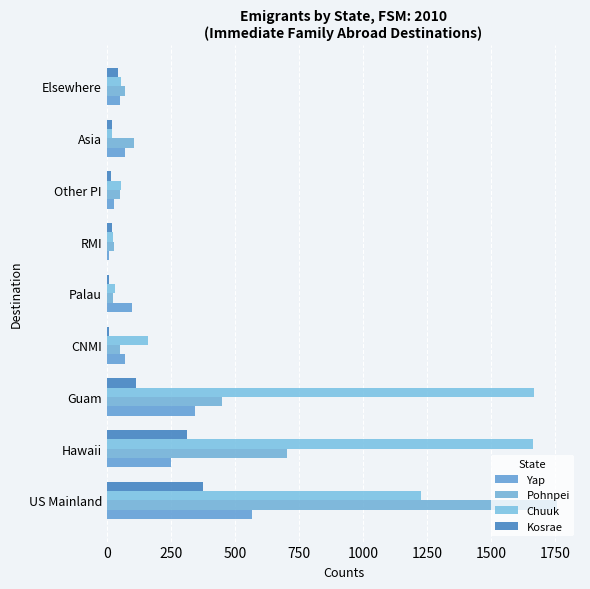

How many data points does each series have?

9